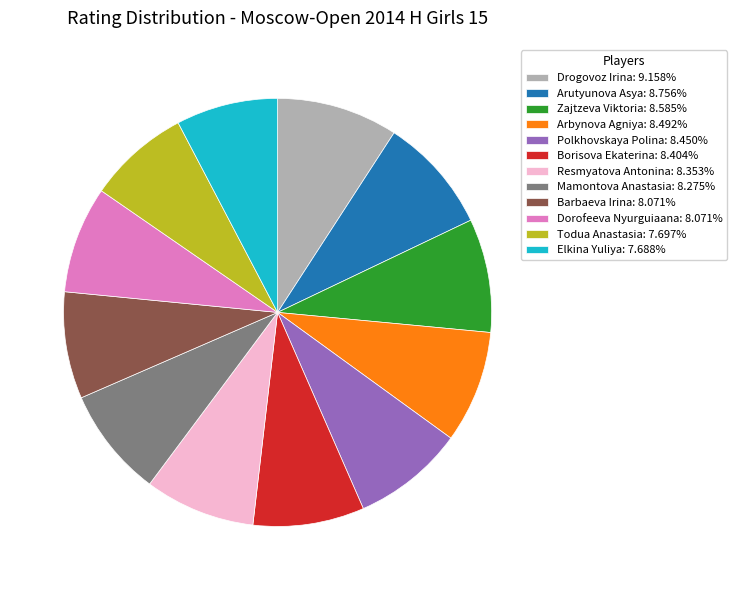

Does Zajtzeva Viktoria account for over 50% of the chart?

No